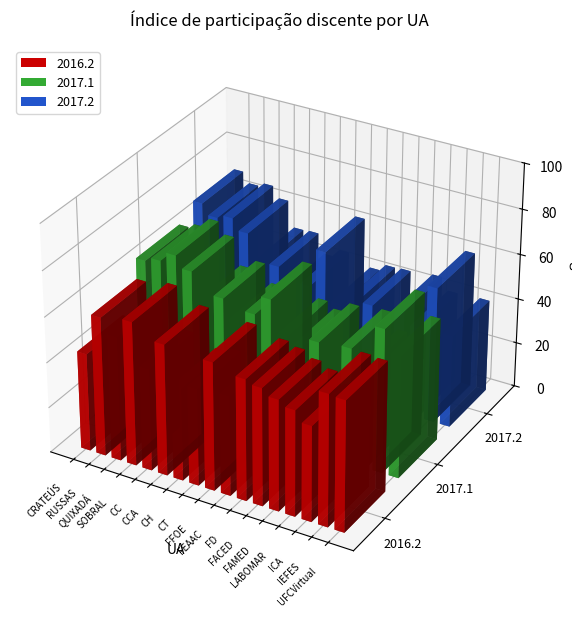

How many bars are there in each group?

3